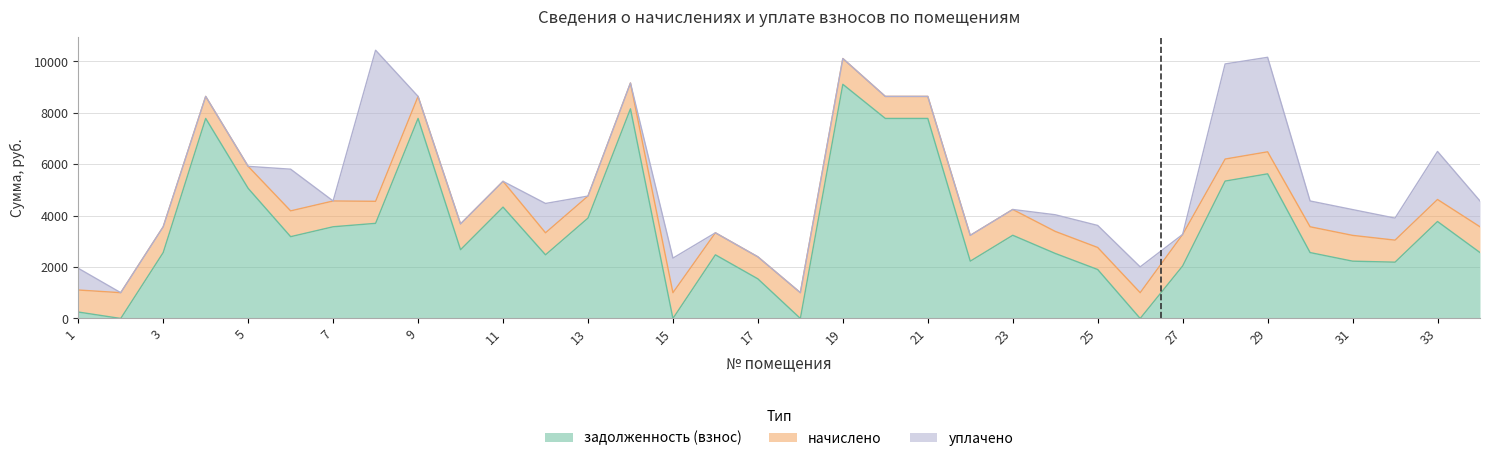

True or false: начислено has a value of 1485.2 at 29.

False